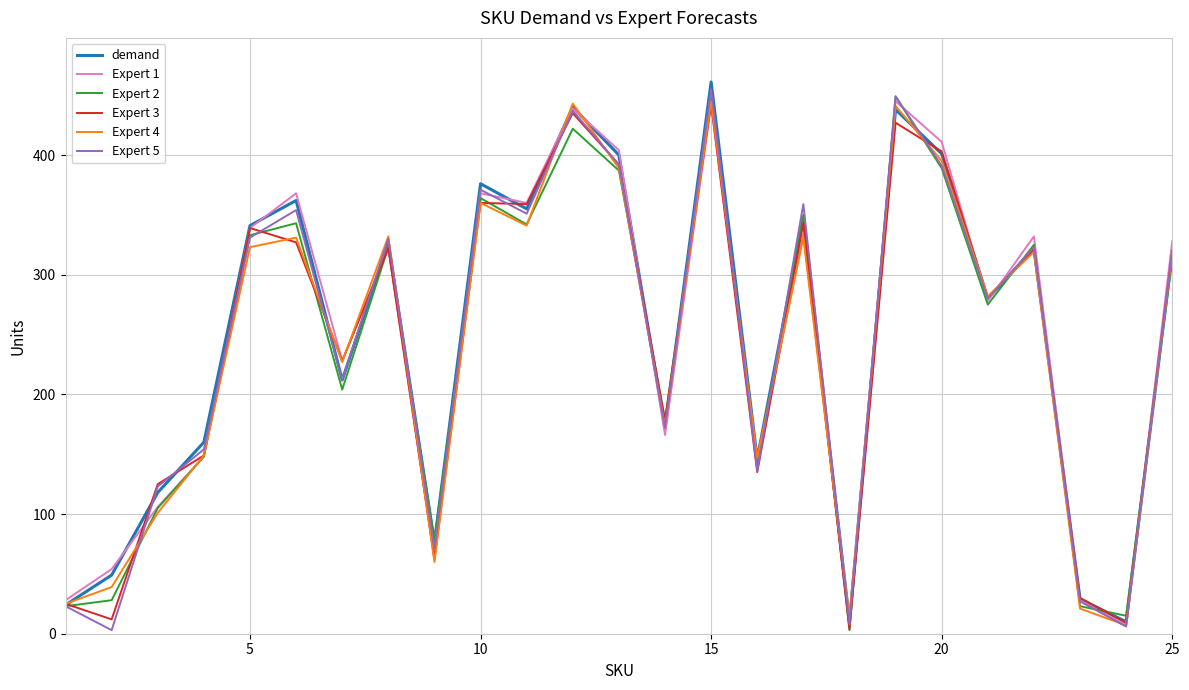

What is the greatest value displayed?

461